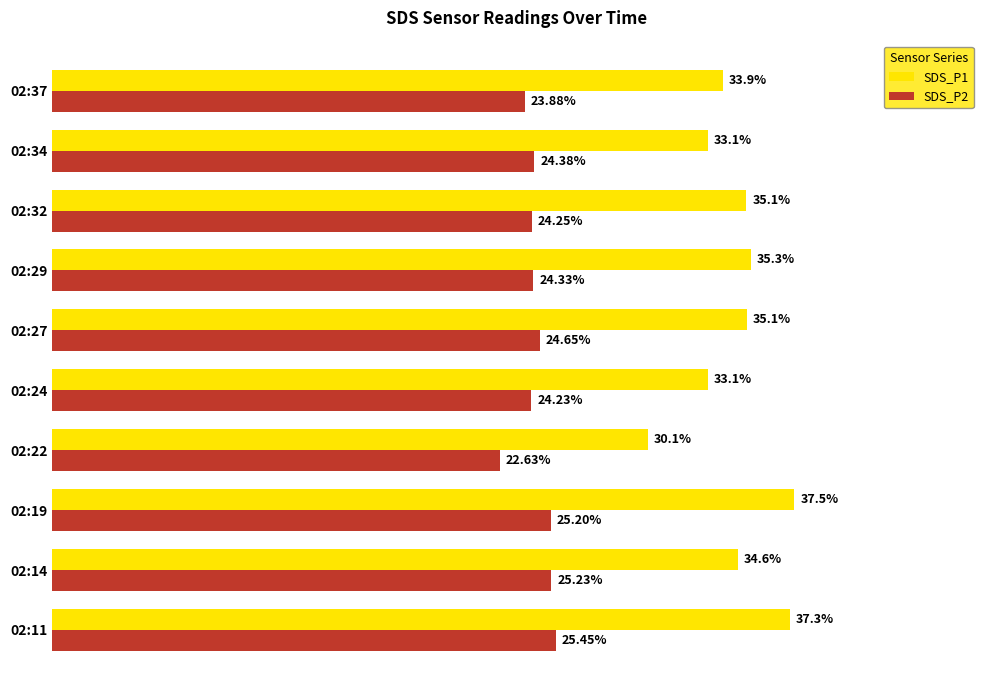

List the series in order of their overall mean, highest first.

SDS_P1, SDS_P2